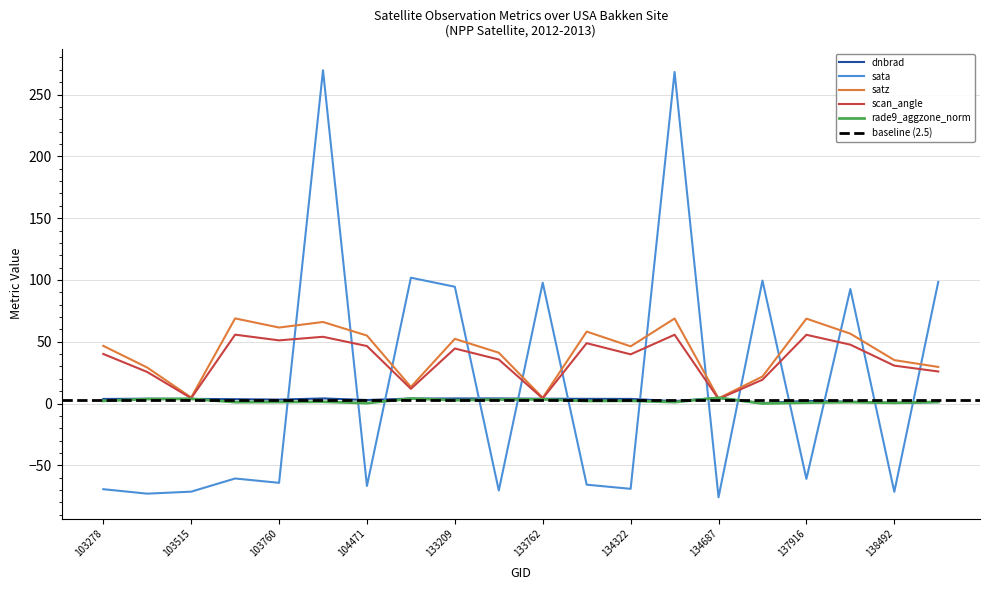

How many categories are shown in the chart?

20